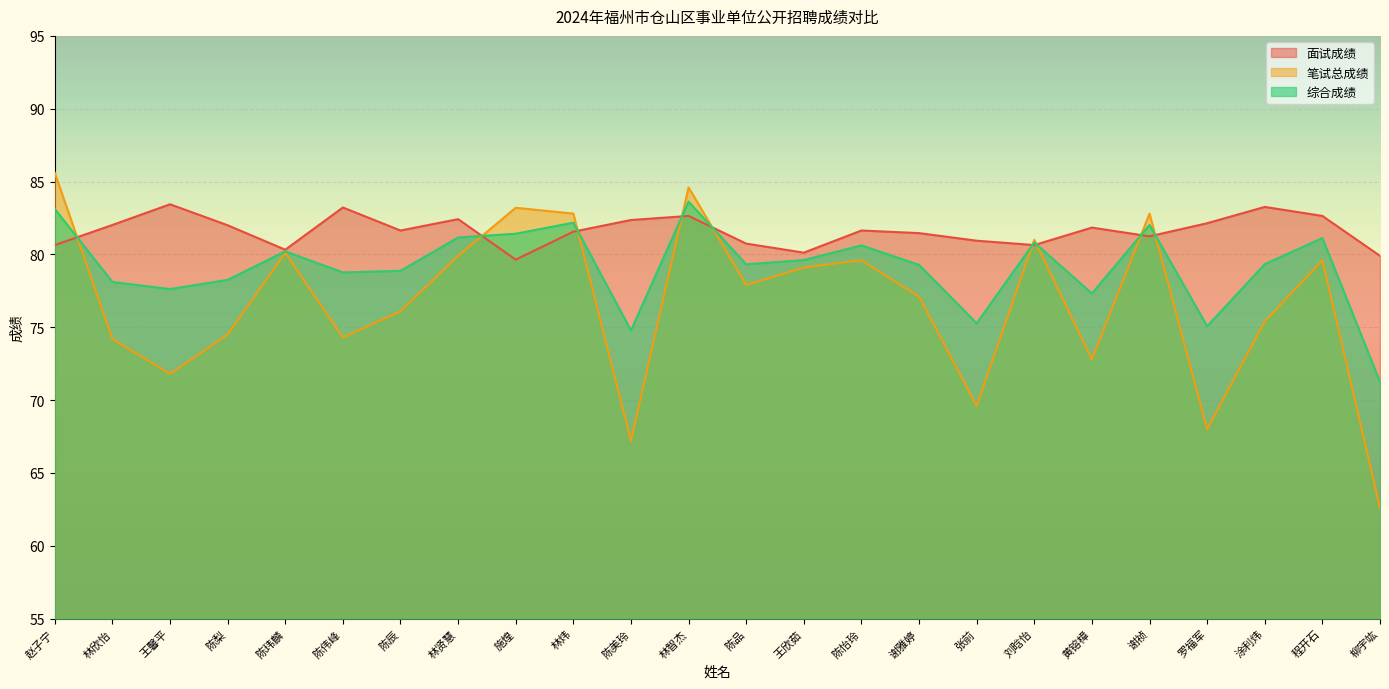

At which label does 面试成绩 reach its minimum?

施煌